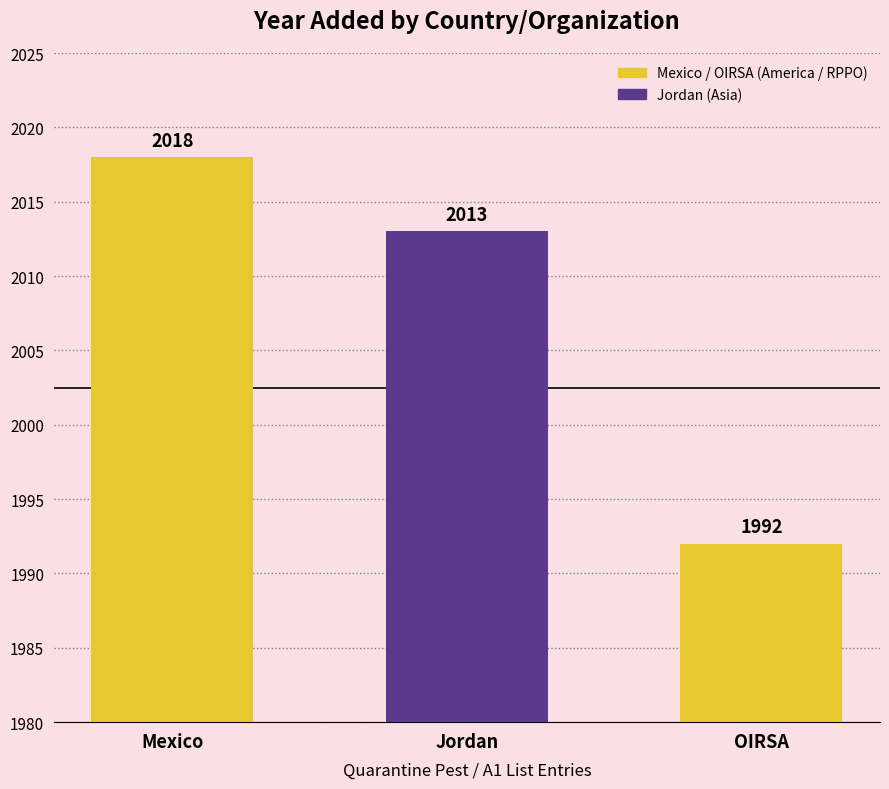

How many series are shown in this chart?

1